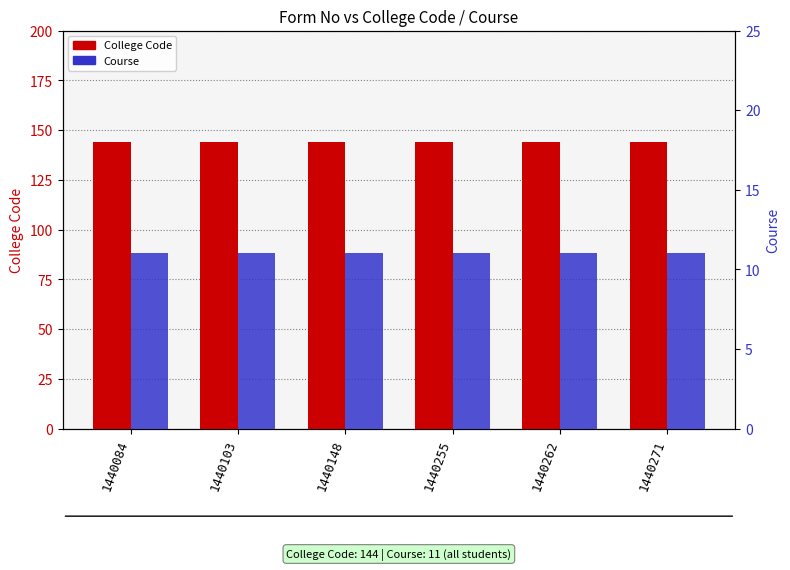

What is the value of the Course bar at the 4th from the left?

11